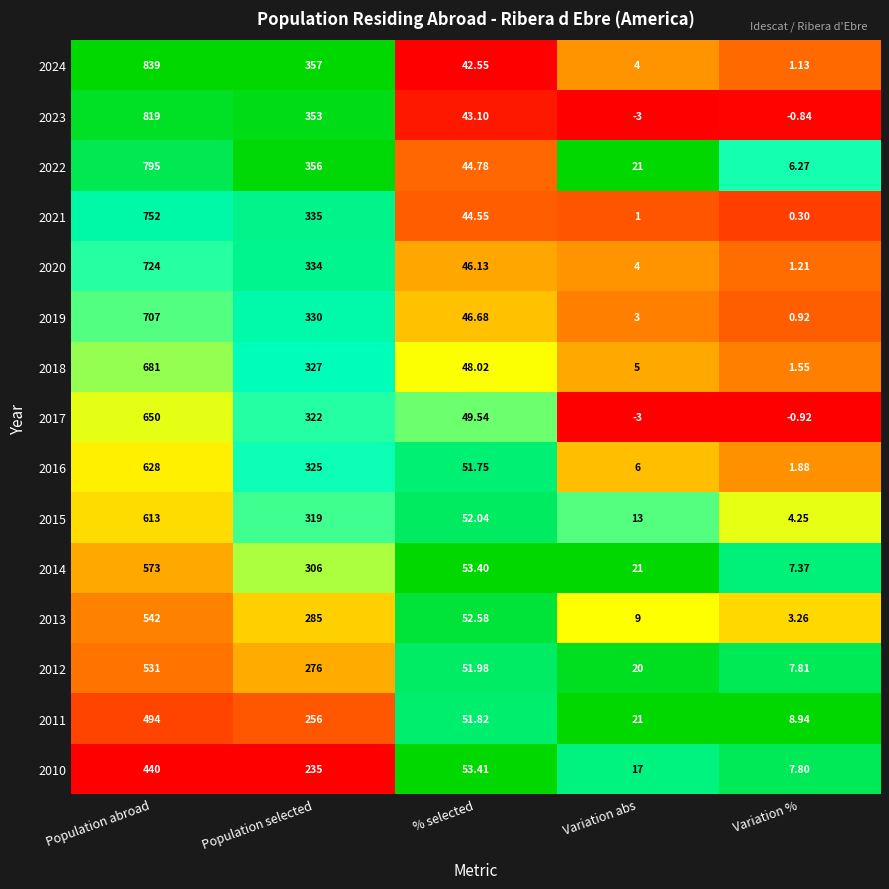

Where is 2024 nearest to the value 420?

Population selected